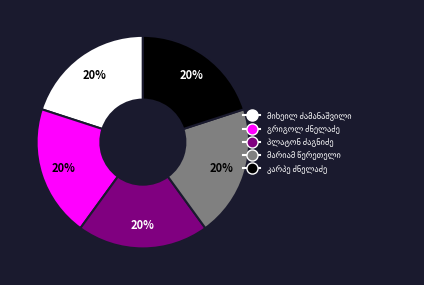

To the nearest percent, what is the average slice percentage?

20%